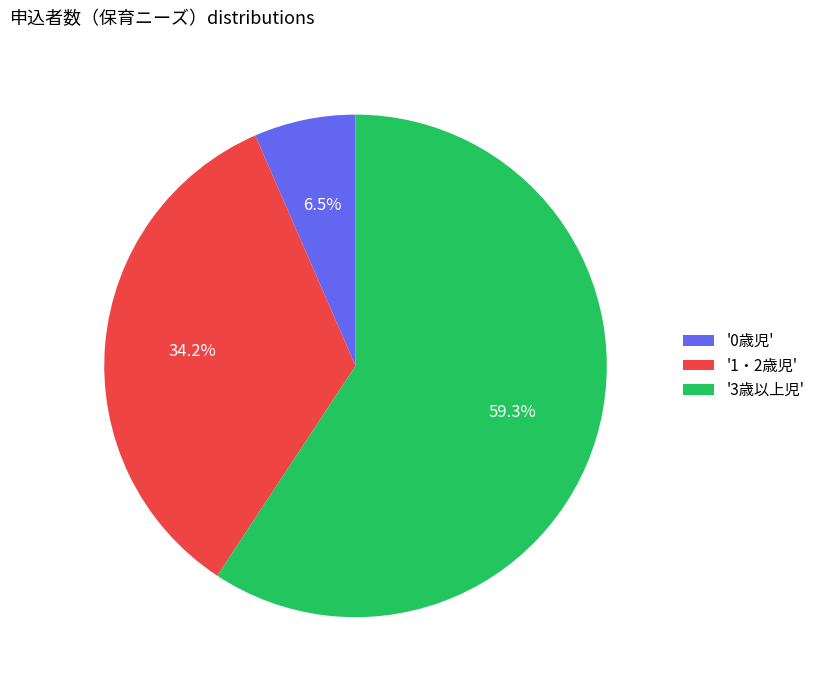

Which has a higher value, '1・2歳児' or '3歳以上児'?

'3歳以上児'